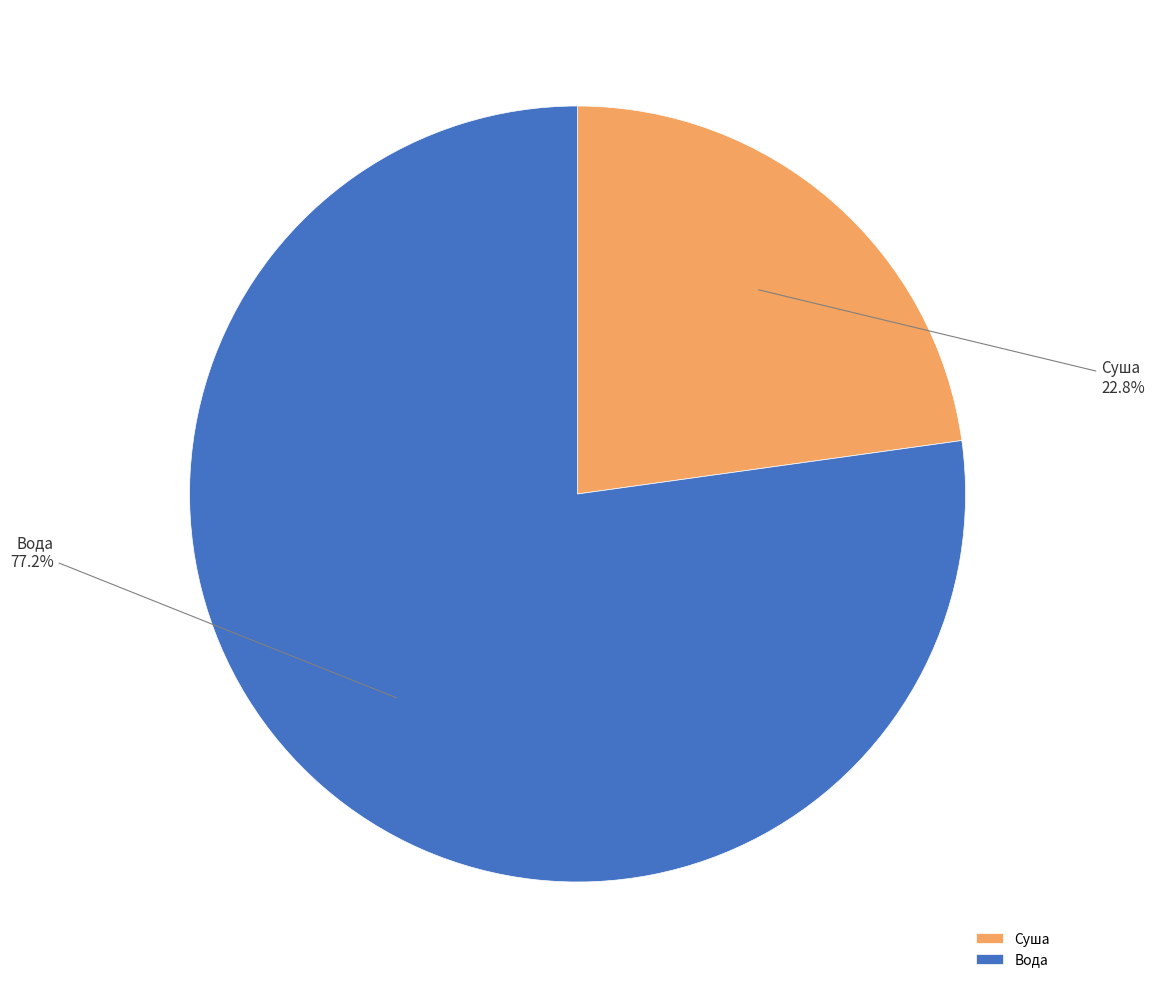

To the nearest percent, what is the average slice percentage?

50%